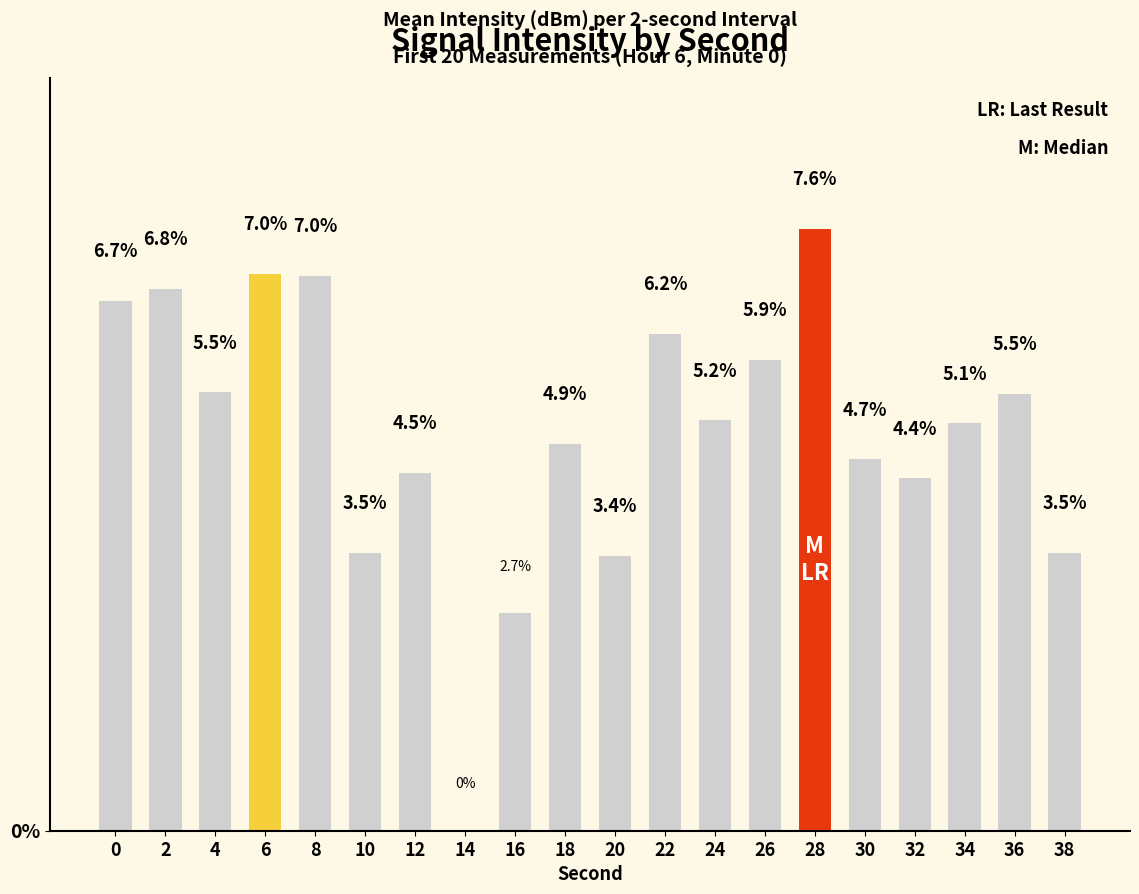

Reading left to right, what are all the values shown in this chart?

0=6.7	2=6.8	4=5.5	6=7.0	8=7.0	10=3.5	12=4.5	14=0.0	16=2.7	18=4.9	20=3.4	22=6.2	24=5.2	26=5.9	28=7.6	30=4.7	32=4.4	34=5.1	36=5.5	38=3.5